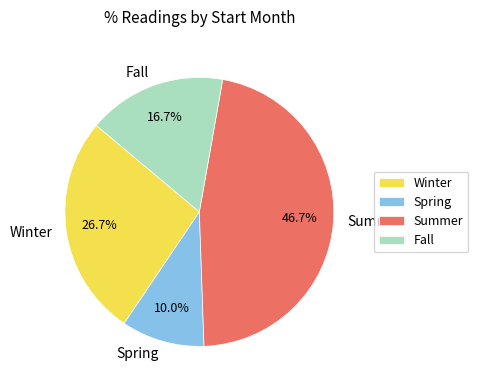

To the nearest percent, what is the difference between the largest and smallest slice percentages?

37%